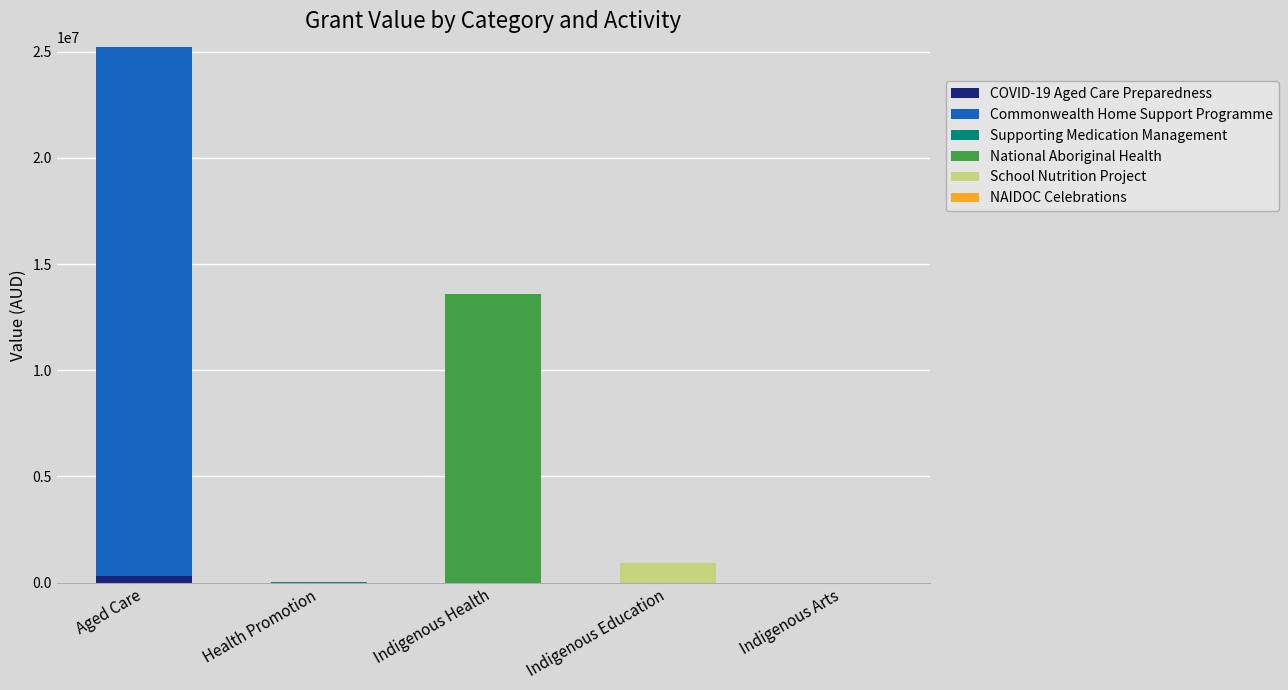

At which category is the sum across all series the highest?

Aged Care